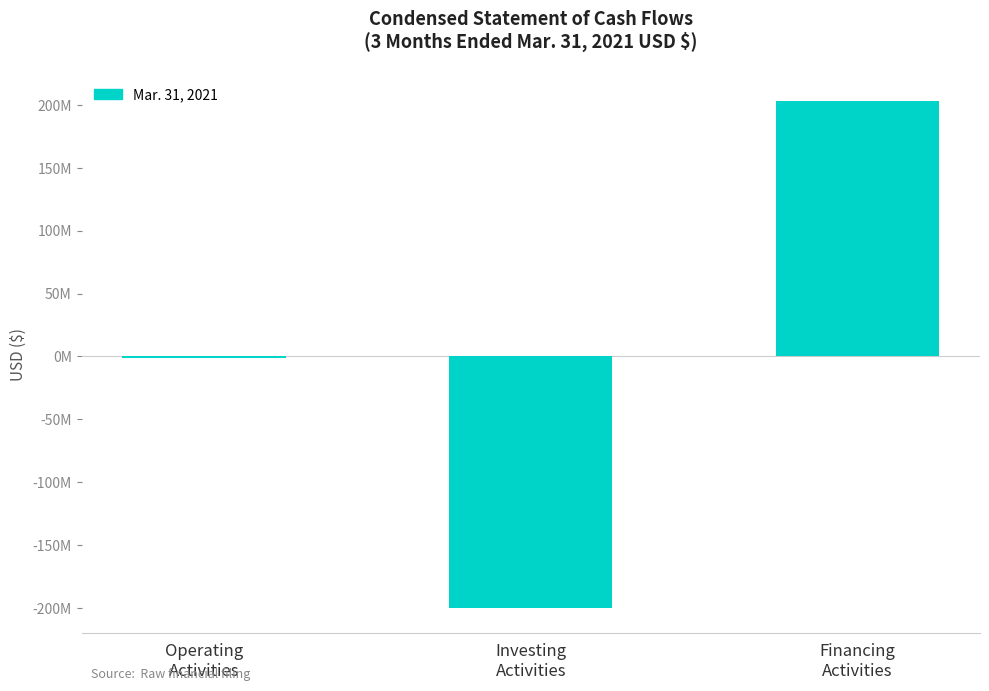

Which has a higher value, Financing
Activities or Investing
Activities?

Financing
Activities